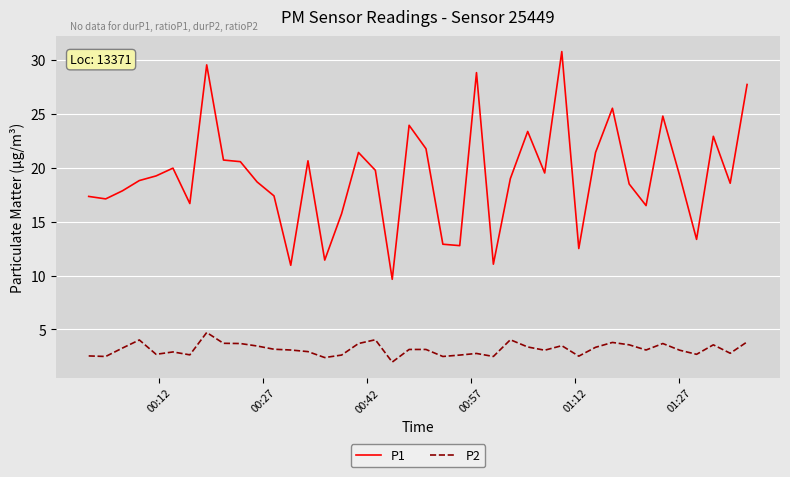

Which series has the largest total across all categories?

P1